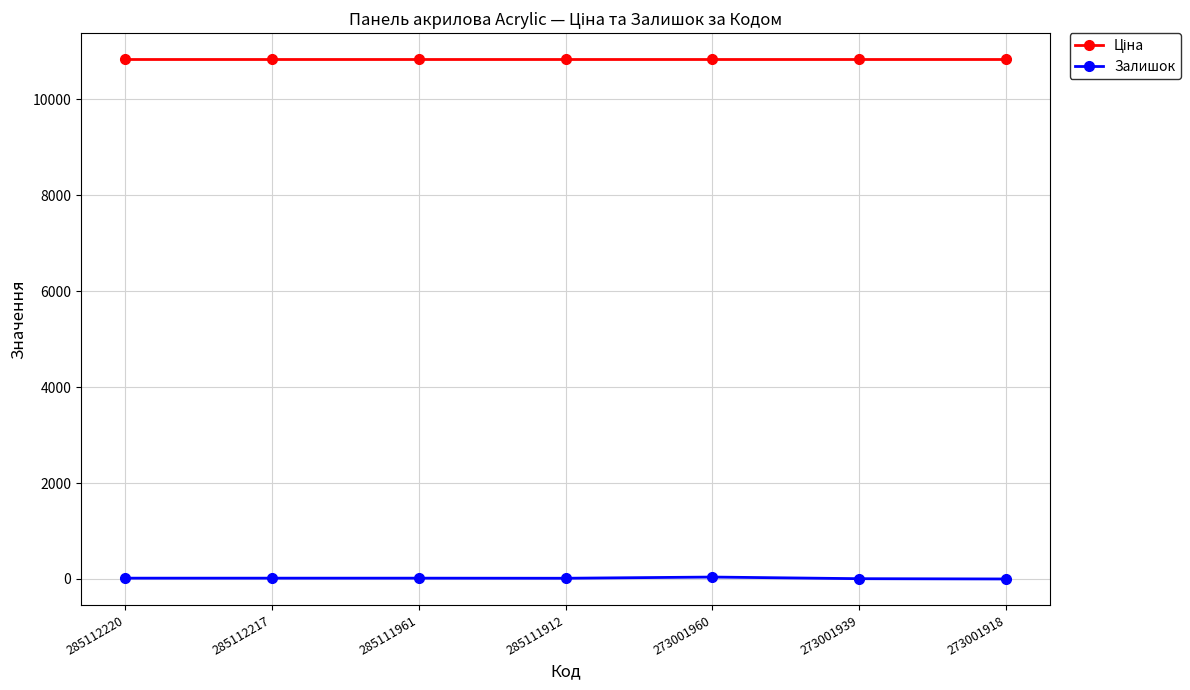

What is the sum of all Залишок values?

112.0